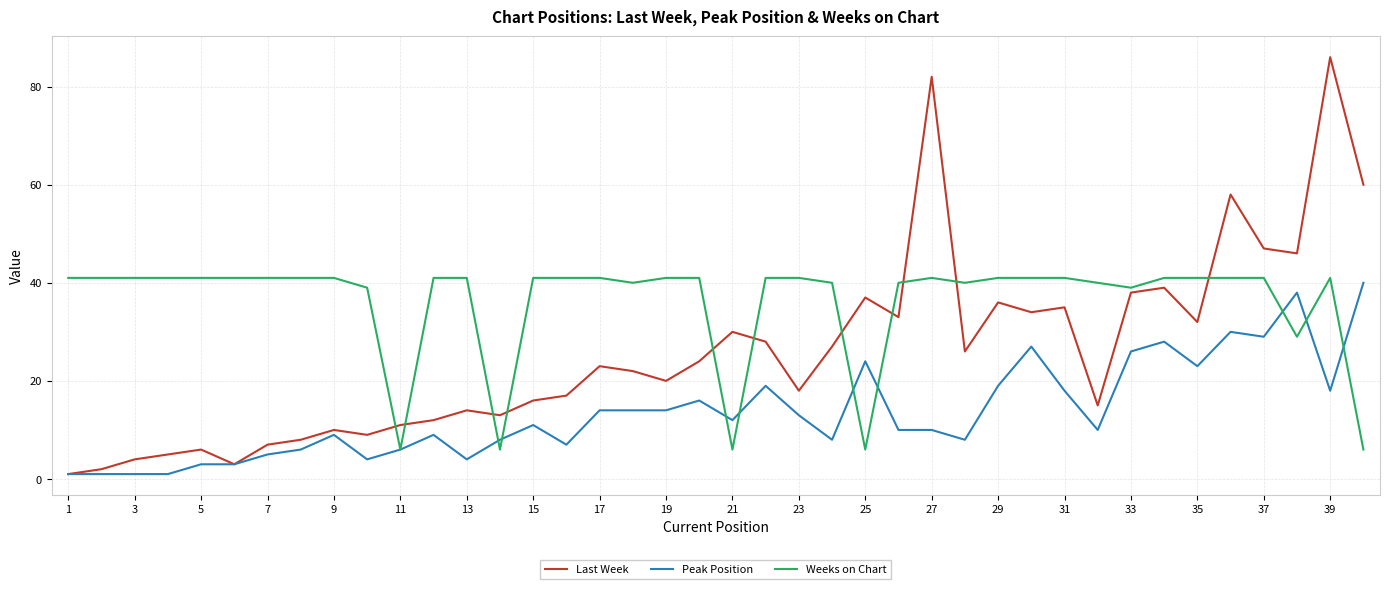

What is the greatest value displayed?

86